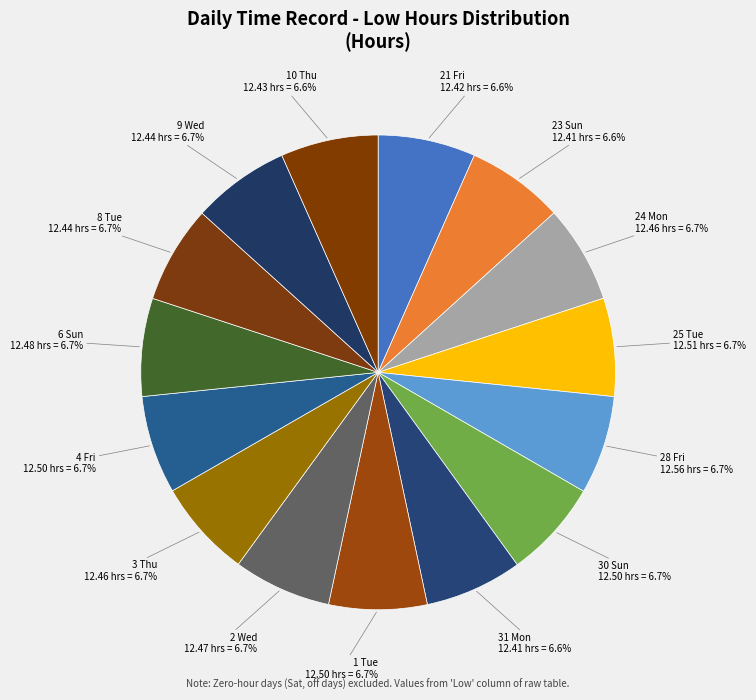

Is there any slice that represents more than half of the pie?

No